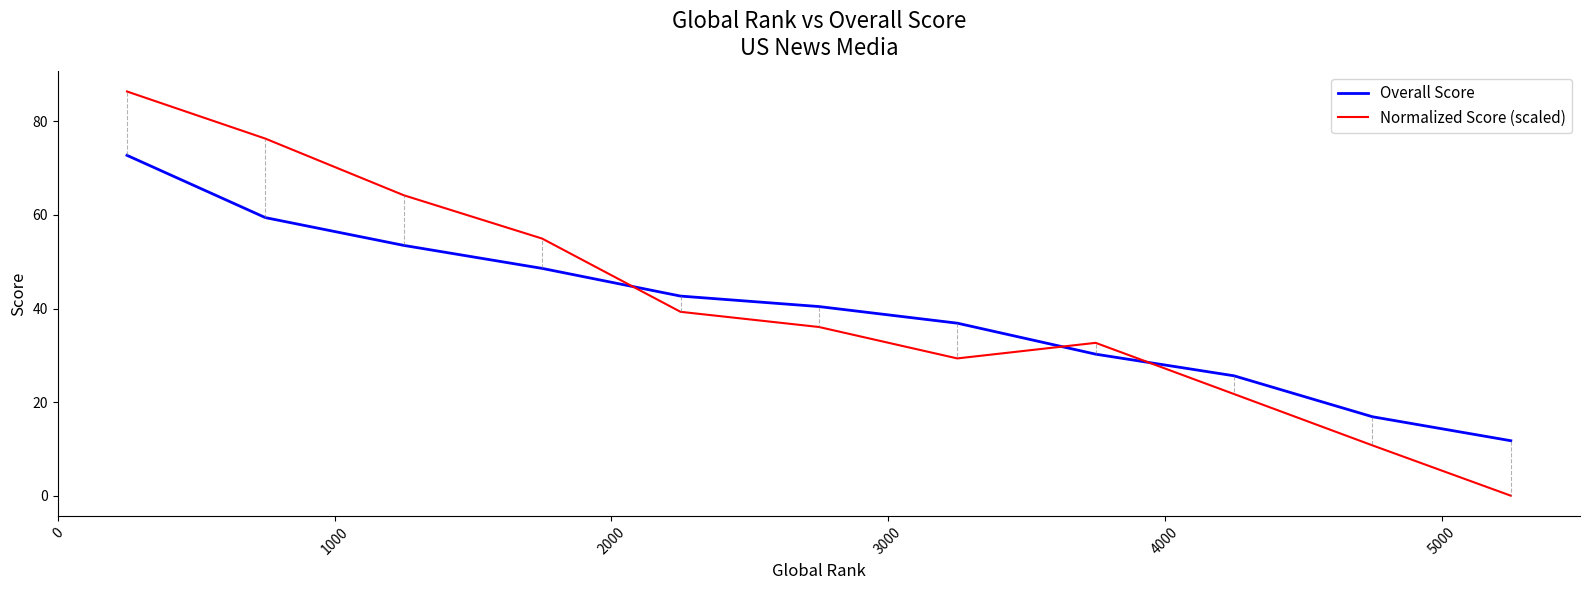

Which series has the largest total across all categories?

Normalized Score (scaled)